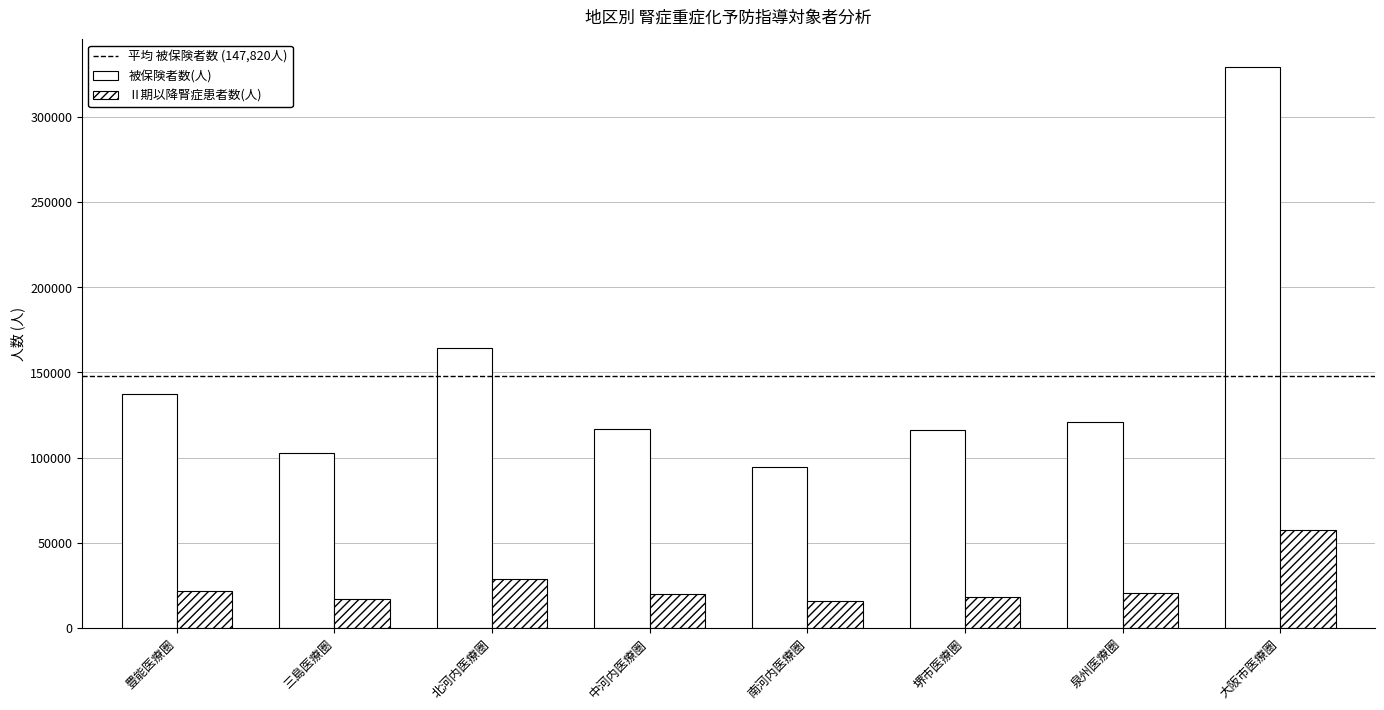

Reading left to right, extract all data points from this chart.

被保険者数(人): 豊能医療圏=137293	三島医療圏=102789	北河内医療圏=164215	中河内医療圏=117112	南河内医療圏=94581	堺市医療圏=116332	泉州医療圏=121217	大阪市医療圏=329028
Ⅱ期以降腎症患者数(人): 豊能医療圏=21573	三島医療圏=17115	北河内医療圏=28636	中河内医療圏=19981	南河内医療圏=16023	堺市医療圏=18471	泉州医療圏=20852	大阪市医療圏=57724